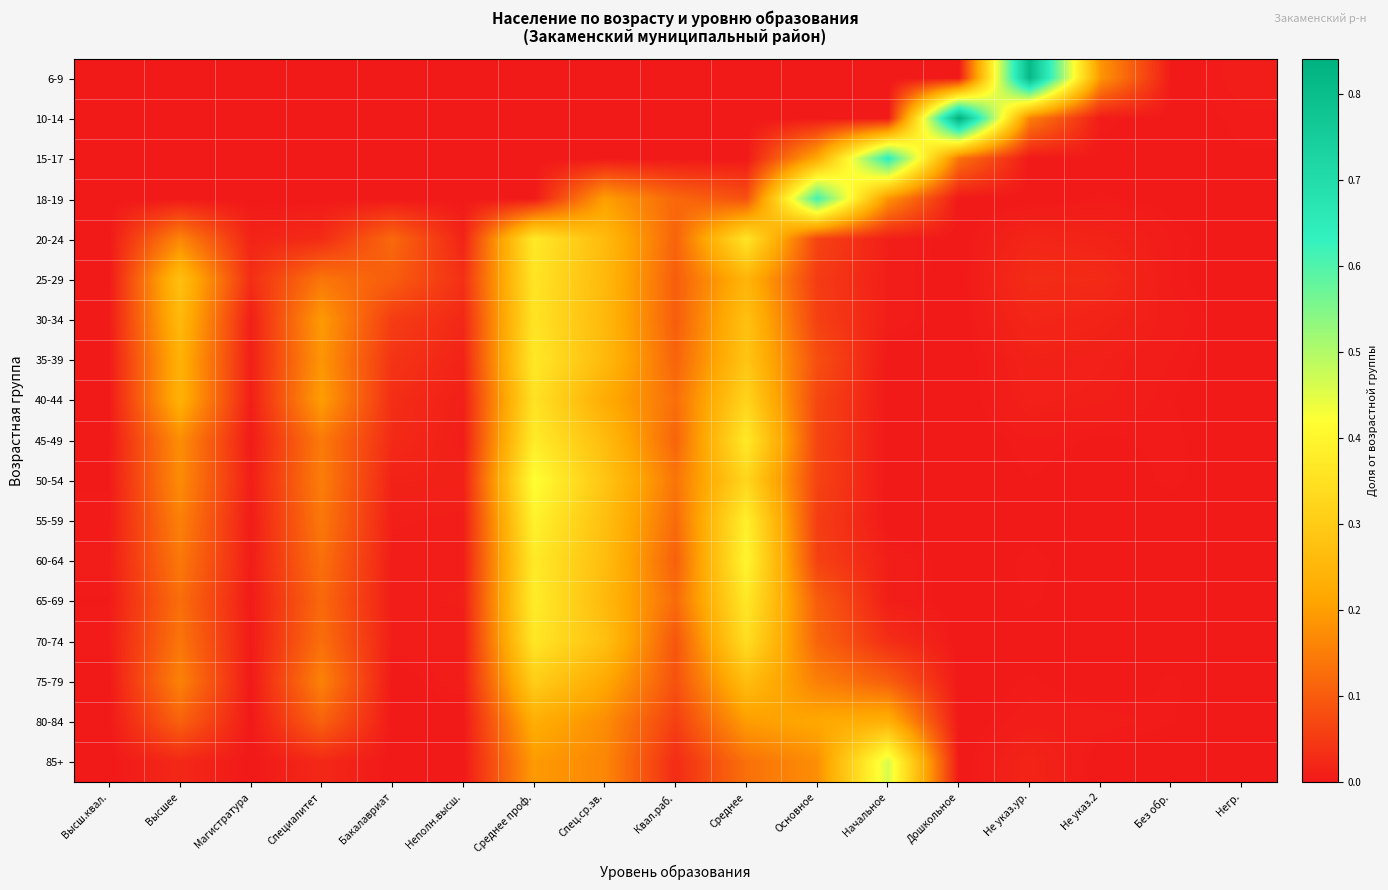

Reading left to right, what are all the values shown in this chart?

6-9: Высш.квал.=0.0	Высшее=0.0	Магистратура=0.0	Специалитет=0.0	Бакалавриат=0.0	Неполн.высш.=0.0	Среднее проф.=0.0	Спец.ср.зв.=0.0	Квал.раб.=0.0	Среднее=0.0	Основное=0.0	Начальное=0.0	Дошкольное=0.0	Не указ.ур.=0.8	Не указ.2=0.2	Без обр.=0.0	Негр.=0.0
10-14: Высш.квал.=0.0	Высшее=0.0	Магистратура=0.0	Специалитет=0.0	Бакалавриат=0.0	Неполн.высш.=0.0	Среднее проф.=0.0	Спец.ср.зв.=0.0	Квал.раб.=0.0	Среднее=0.0	Основное=0.0	Начальное=0.0	Дошкольное=0.8	Не указ.ур.=0.2	Не указ.2=0.0	Без обр.=0.0	Негр.=0.0
15-17: Высш.квал.=0.0	Высшее=0.0	Магистратура=0.0	Специалитет=0.0	Бакалавриат=0.0	Неполн.высш.=0.0	Среднее проф.=0.0	Спец.ср.зв.=0.0	Квал.раб.=0.0	Среднее=0.0	Основное=0.2	Начальное=0.6	Дошкольное=0.1	Не указ.ур.=0.0	Не указ.2=0.0	Без обр.=0.0	Негр.=0.0
18-19: Высш.квал.=0.0	Высшее=0.0	Магистратура=0.0	Специалитет=0.0	Бакалавриат=0.0	Неполн.высш.=0.0	Среднее проф.=0.0	Спец.ср.зв.=0.2	Квал.раб.=0.1	Среднее=0.1	Основное=0.6	Начальное=0.2	Дошкольное=0.0	Не указ.ур.=0.0	Не указ.2=0.0	Без обр.=0.0	Негр.=0.0
20-24: Высш.квал.=0.0	Высшее=0.2	Магистратура=0.0	Специалитет=0.0	Бакалавриат=0.1	Неполн.высш.=0.0	Среднее проф.=0.4	Спец.ср.зв.=0.3	Квал.раб.=0.1	Среднее=0.4	Основное=0.1	Начальное=0.0	Дошкольное=0.0	Не указ.ур.=0.0	Не указ.2=0.0	Без обр.=0.0	Негр.=0.0
25-29: Высш.квал.=0.0	Высшее=0.3	Магистратура=0.0	Специалитет=0.1	Бакалавриат=0.1	Неполн.высш.=0.0	Среднее проф.=0.4	Спец.ср.зв.=0.3	Квал.раб.=0.1	Среднее=0.2	Основное=0.1	Начальное=0.0	Дошкольное=0.0	Не указ.ур.=0.0	Не указ.2=0.0	Без обр.=0.0	Негр.=0.0
30-34: Высш.квал.=0.0	Высшее=0.3	Магистратура=0.0	Специалитет=0.2	Бакалавриат=0.1	Неполн.высш.=0.0	Среднее проф.=0.4	Спец.ср.зв.=0.3	Квал.раб.=0.1	Среднее=0.3	Основное=0.1	Начальное=0.0	Дошкольное=0.0	Не указ.ур.=0.0	Не указ.2=0.0	Без обр.=0.0	Негр.=0.0
35-39: Высш.квал.=0.0	Высшее=0.2	Магистратура=0.0	Специалитет=0.2	Бакалавриат=0.0	Неполн.высш.=0.0	Среднее проф.=0.4	Спец.ср.зв.=0.3	Квал.раб.=0.1	Среднее=0.3	Основное=0.1	Начальное=0.0	Дошкольное=0.0	Не указ.ур.=0.0	Не указ.2=0.0	Без обр.=0.0	Негр.=0.0
40-44: Высш.квал.=0.0	Высшее=0.2	Магистратура=0.0	Специалитет=0.2	Бакалавриат=0.0	Неполн.высш.=0.0	Среднее проф.=0.4	Спец.ср.зв.=0.2	Квал.раб.=0.1	Среднее=0.3	Основное=0.1	Начальное=0.0	Дошкольное=0.0	Не указ.ур.=0.0	Не указ.2=0.0	Без обр.=0.0	Негр.=0.0
45-49: Высш.квал.=0.0	Высшее=0.2	Магистратура=0.0	Специалитет=0.1	Бакалавриат=0.0	Неполн.высш.=0.0	Среднее проф.=0.4	Спец.ср.зв.=0.3	Квал.раб.=0.1	Среднее=0.4	Основное=0.1	Начальное=0.0	Дошкольное=0.0	Не указ.ур.=0.0	Не указ.2=0.0	Без обр.=0.0	Негр.=0.0
50-54: Высш.квал.=0.0	Высшее=0.2	Магистратура=0.0	Специалитет=0.2	Бакалавриат=0.0	Неполн.высш.=0.0	Среднее проф.=0.4	Спец.ср.зв.=0.3	Квал.раб.=0.1	Среднее=0.3	Основное=0.1	Начальное=0.0	Дошкольное=0.0	Не указ.ур.=0.0	Не указ.2=0.0	Без обр.=0.0	Негр.=0.0
55-59: Высш.квал.=0.0	Высшее=0.2	Магистратура=0.0	Специалитет=0.1	Бакалавриат=0.0	Неполн.высш.=0.0	Среднее проф.=0.4	Спец.ср.зв.=0.3	Квал.раб.=0.1	Среднее=0.4	Основное=0.1	Начальное=0.0	Дошкольное=0.0	Не указ.ур.=0.0	Не указ.2=0.0	Без обр.=0.0	Негр.=0.0
60-64: Высш.квал.=0.0	Высшее=0.1	Магистратура=0.0	Специалитет=0.1	Бакалавриат=0.0	Неполн.высш.=0.0	Среднее проф.=0.4	Спец.ср.зв.=0.3	Квал.раб.=0.1	Среднее=0.4	Основное=0.1	Начальное=0.0	Дошкольное=0.0	Не указ.ур.=0.0	Не указ.2=0.0	Без обр.=0.0	Негр.=0.0
65-69: Высш.квал.=0.0	Высшее=0.1	Магистратура=0.0	Специалитет=0.1	Бакалавриат=0.0	Неполн.высш.=0.0	Среднее проф.=0.4	Спец.ср.зв.=0.3	Квал.раб.=0.1	Среднее=0.4	Основное=0.1	Начальное=0.0	Дошкольное=0.0	Не указ.ур.=0.0	Не указ.2=0.0	Без обр.=0.0	Негр.=0.0
70-74: Высш.квал.=0.0	Высшее=0.1	Магистратура=0.0	Специалитет=0.1	Бакалавриат=0.0	Неполн.высш.=0.0	Среднее проф.=0.4	Спец.ср.зв.=0.3	Квал.раб.=0.1	Среднее=0.3	Основное=0.1	Начальное=0.0	Дошкольное=0.0	Не указ.ур.=0.0	Не указ.2=0.0	Без обр.=0.0	Негр.=0.0
75-79: Высш.квал.=0.0	Высшее=0.2	Магистратура=0.0	Специалитет=0.2	Бакалавриат=0.0	Неполн.высш.=0.0	Среднее проф.=0.3	Спец.ср.зв.=0.2	Квал.раб.=0.1	Среднее=0.3	Основное=0.2	Начальное=0.1	Дошкольное=0.0	Не указ.ур.=0.0	Не указ.2=0.0	Без обр.=0.0	Негр.=0.0
80-84: Высш.квал.=0.0	Высшее=0.1	Магистратура=0.0	Специалитет=0.1	Бакалавриат=0.0	Неполн.высш.=0.0	Среднее проф.=0.2	Спец.ср.зв.=0.2	Квал.раб.=0.1	Среднее=0.2	Основное=0.2	Начальное=0.2	Дошкольное=0.0	Не указ.ур.=0.0	Не указ.2=0.0	Без обр.=0.0	Негр.=0.0
85+: Высш.квал.=0.0	Высшее=0.0	Магистратура=0.0	Специалитет=0.0	Бакалавриат=0.0	Неполн.высш.=0.0	Среднее проф.=0.2	Спец.ср.зв.=0.2	Квал.раб.=0.0	Среднее=0.1	Основное=0.2	Начальное=0.5	Дошкольное=0.0	Не указ.ур.=0.0	Не указ.2=0.0	Без обр.=0.0	Негр.=0.0